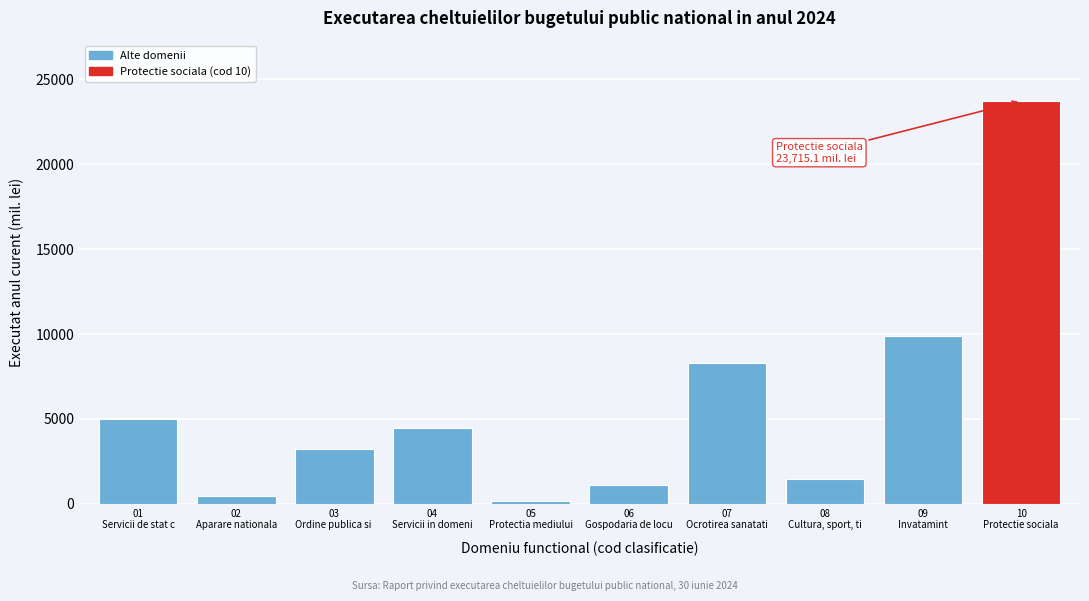

Reading left to right, what are all the values shown in this chart?

5006.7	435.8	3216.8	4440.2	157.2	1119.2	8297.0	1444.0	9875.5	23715.1